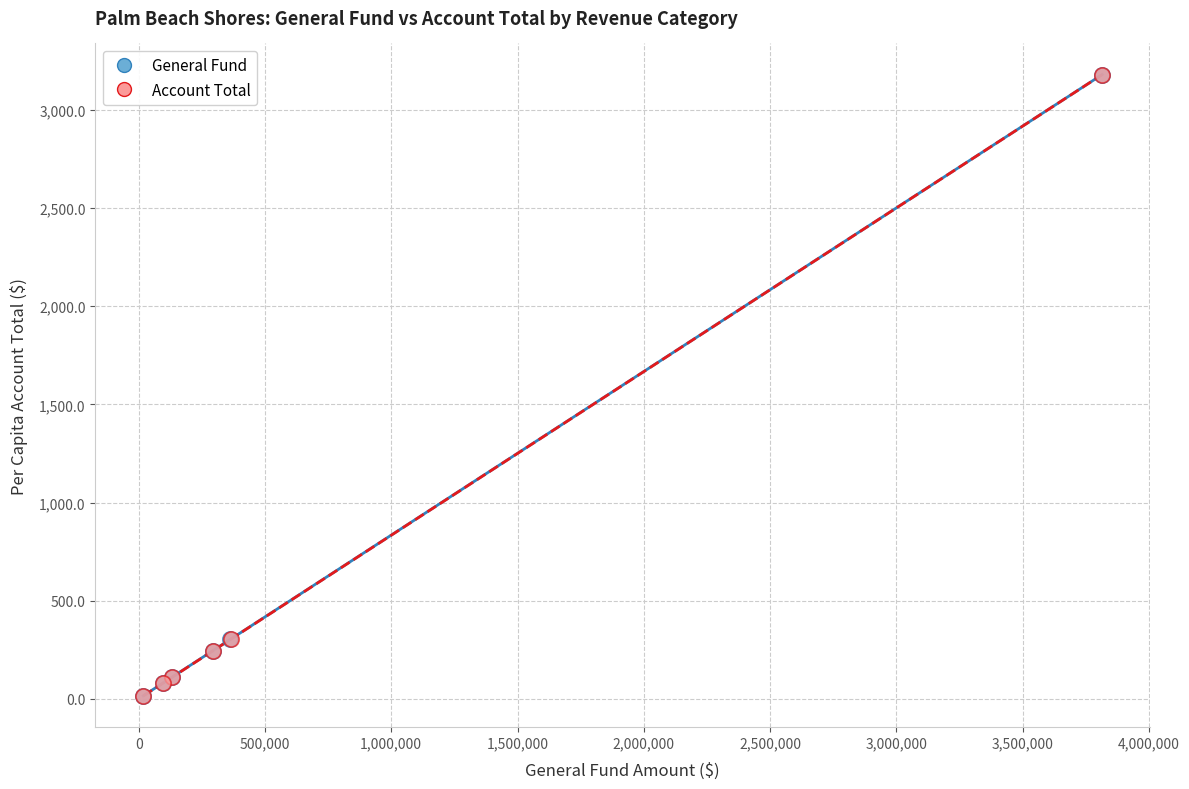

What are all the series names shown in the legend?

General Fund, Account Total